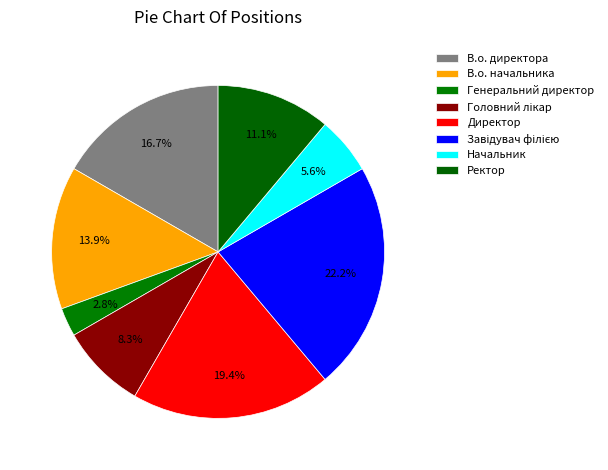

To the nearest percent, what is the difference between the largest and smallest slice percentages?

19%